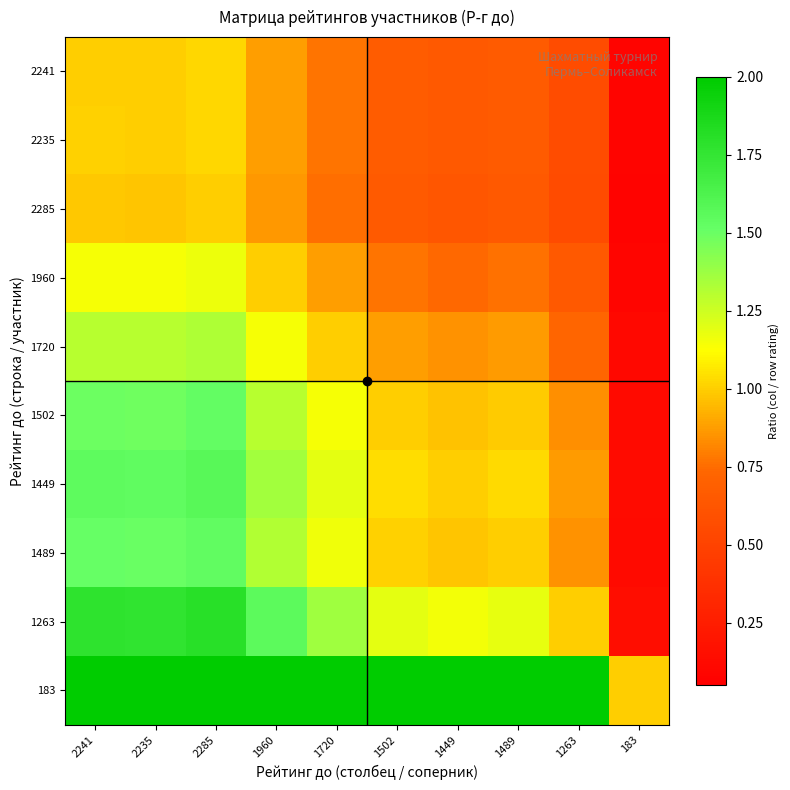

What is the spread (max minus min) of values at 1263?

6.3